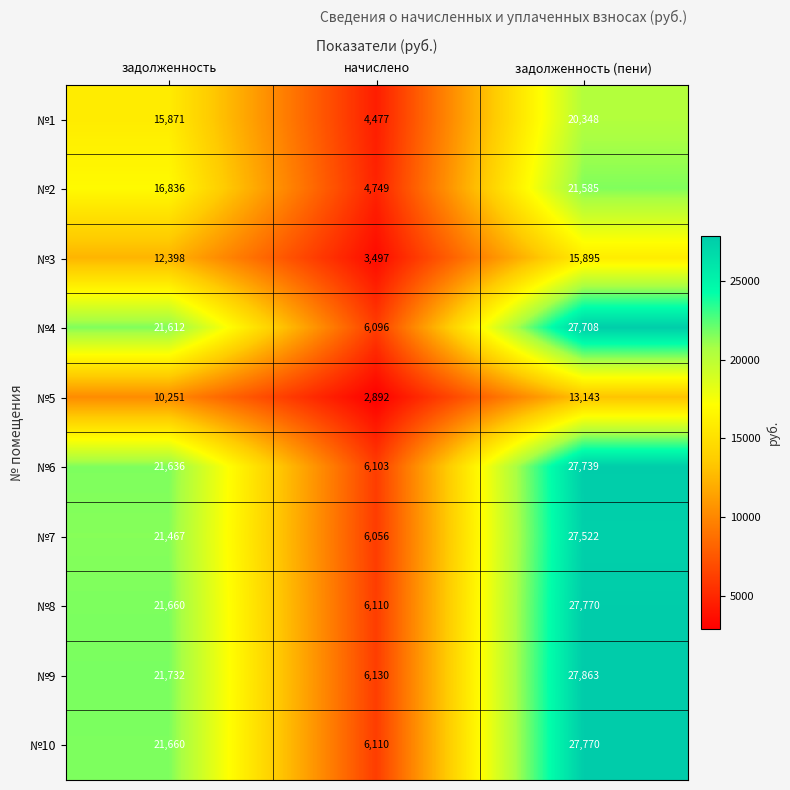

Which series has the largest range (max minus min)?

№9